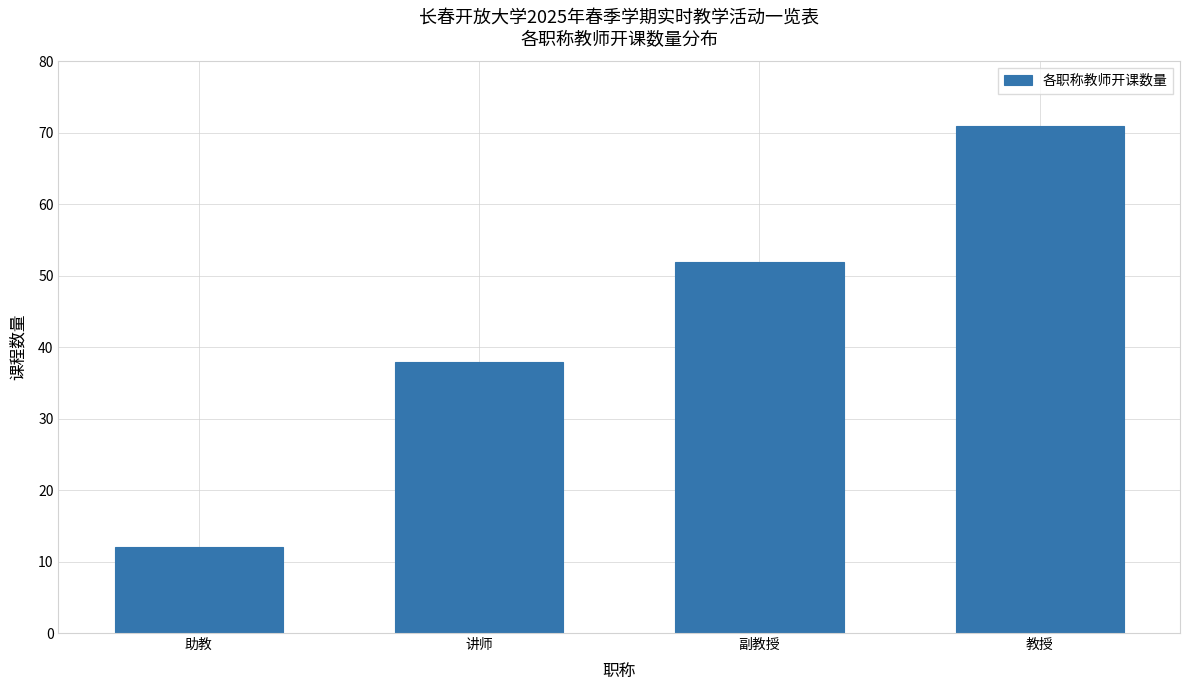

Reading left to right, what are all the values shown in this chart?

12	38	52	71